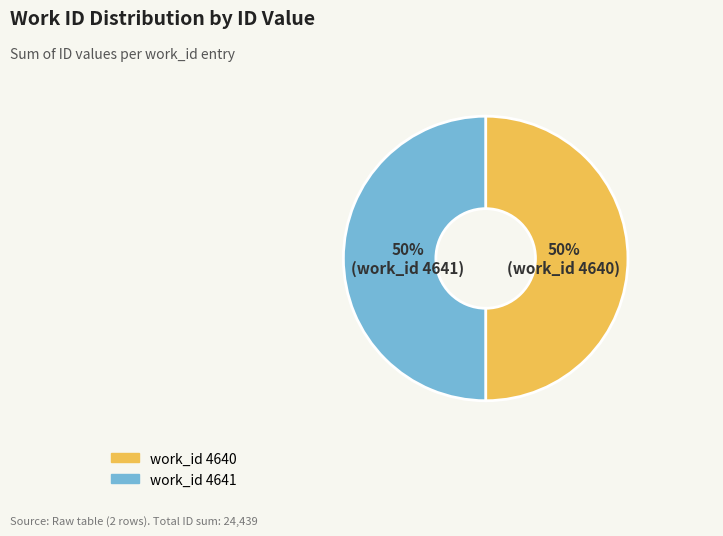

To the nearest percent, what is the average slice percentage?

50%